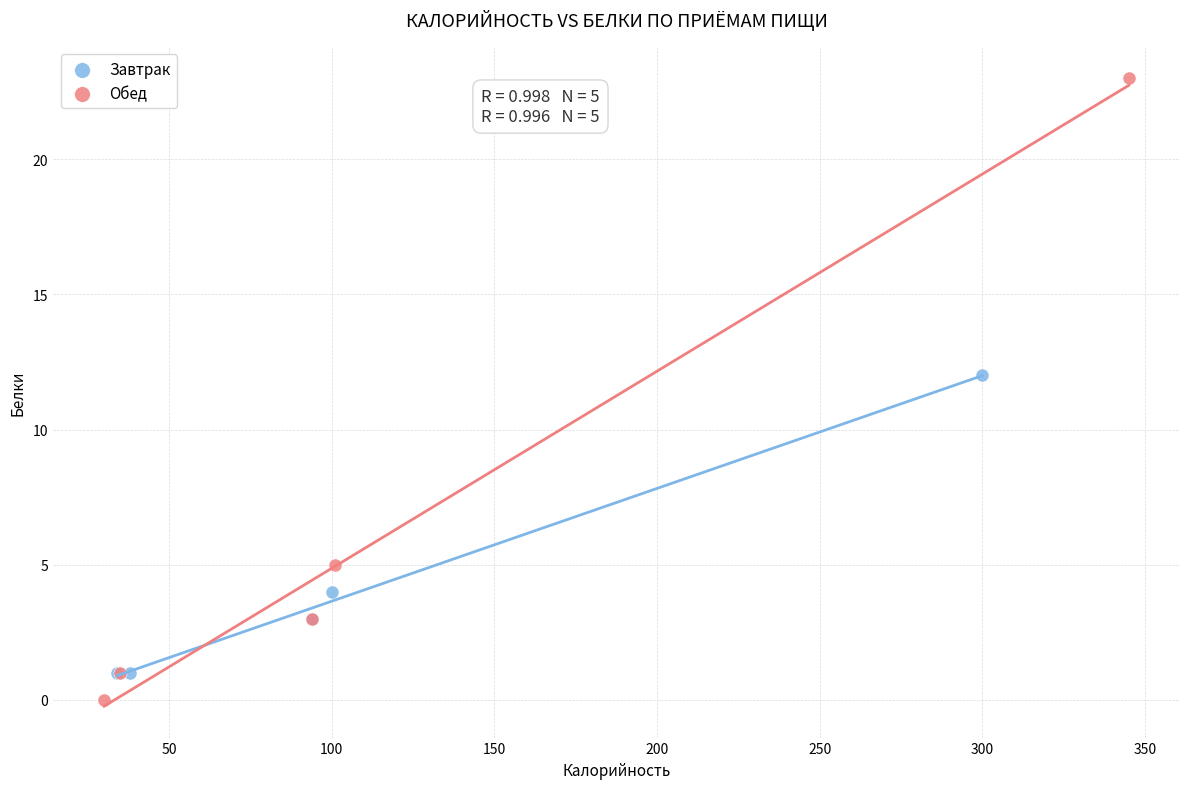

Which series reaches the maximum Y coordinate?

Обед